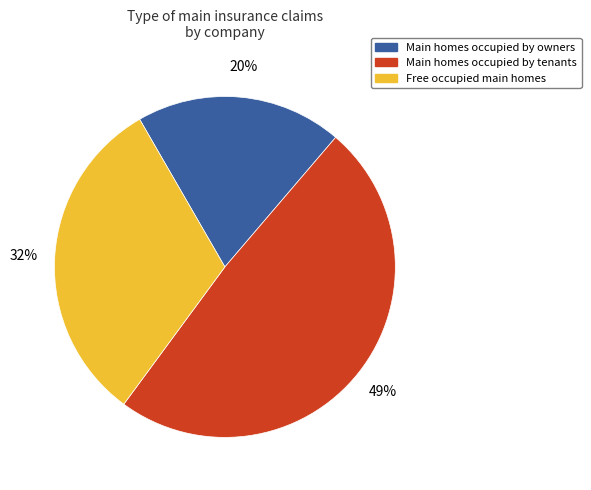

Do Free occupied main homes and Main homes occupied by tenants together represent more than half of the pie?

Yes